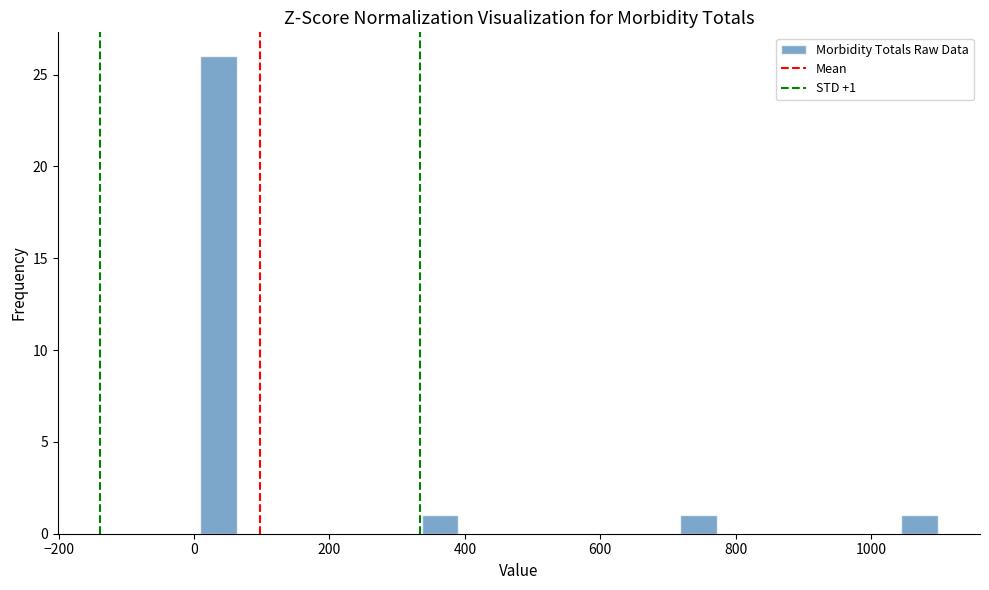

Around what value on the x-axis is the tallest bar? Give the approximate position of its centre, as read against the axis.

40